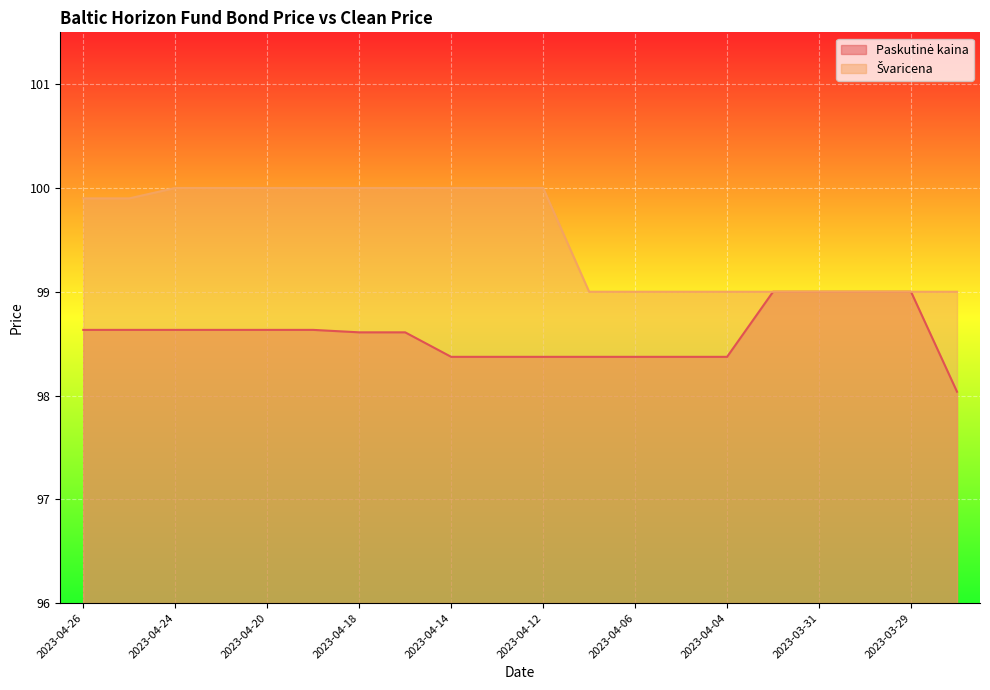

What is the label of the 19th point from the right?

2023-04-25